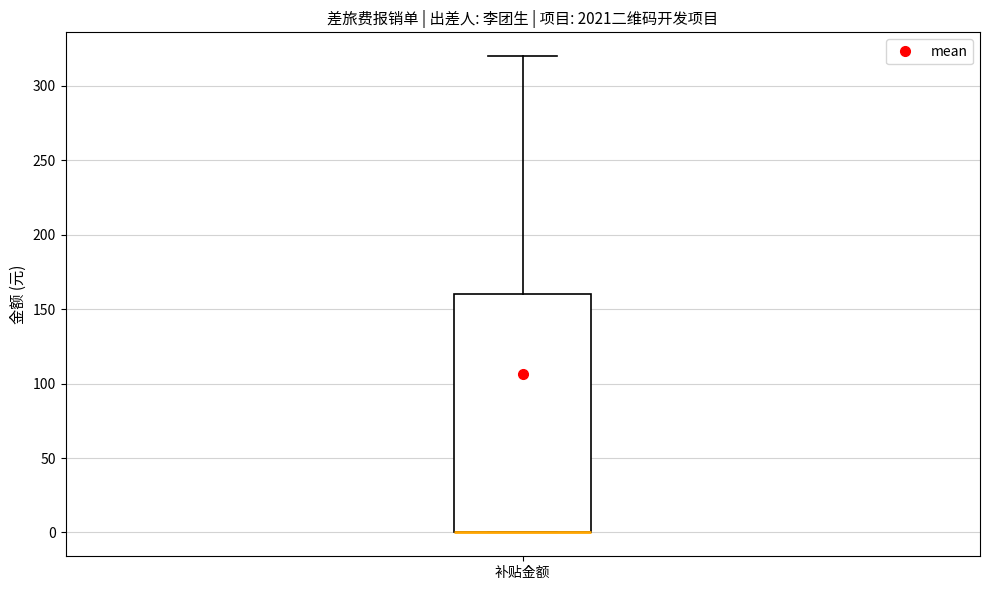

Read this box plot against the y-axis: the position of the median line, the range covered by the box, and the ends of both whiskers. The values are not printed on the chart, so give them approximately, as read against the axis.

median 0 (drawn on the box's lower edge), box 0 to 160, whiskers 0 to 320